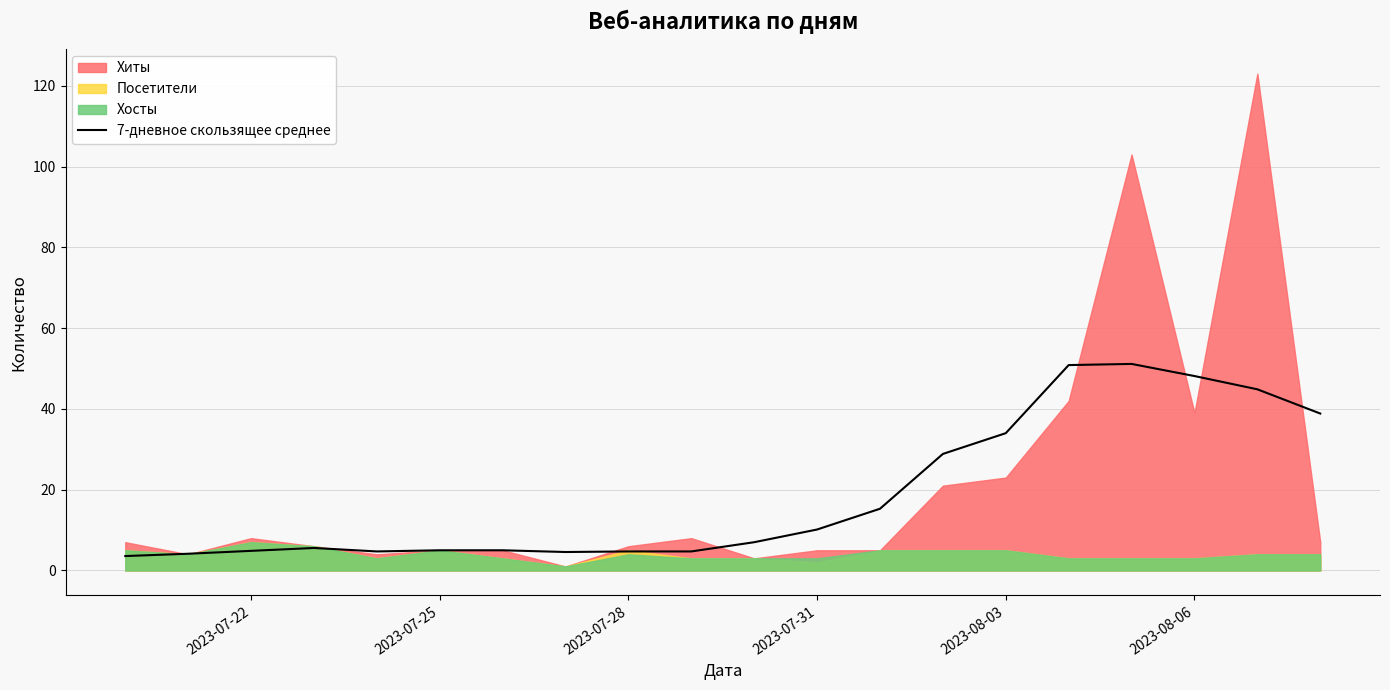

Does the chart have visible grid lines?

Yes